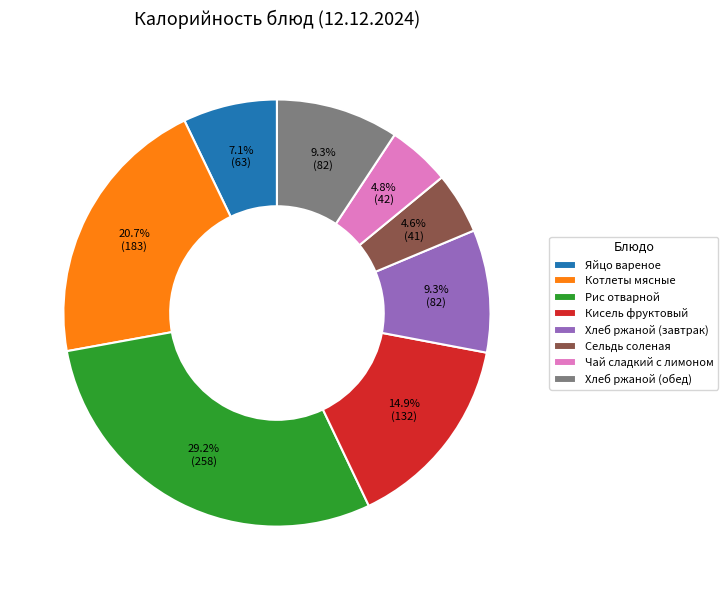

Which has a higher value, Чай сладкий с лимоном or Яйцо вареное?

Яйцо вареное